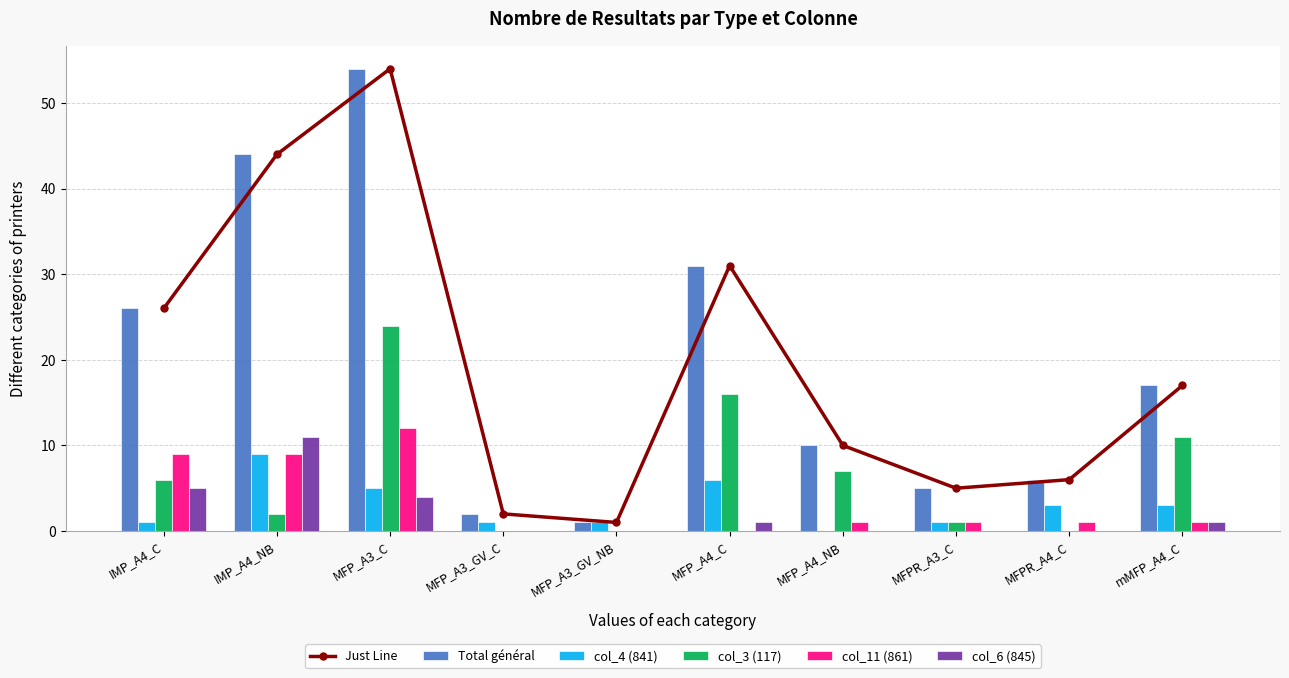

Count the number of categories in the chart.

10